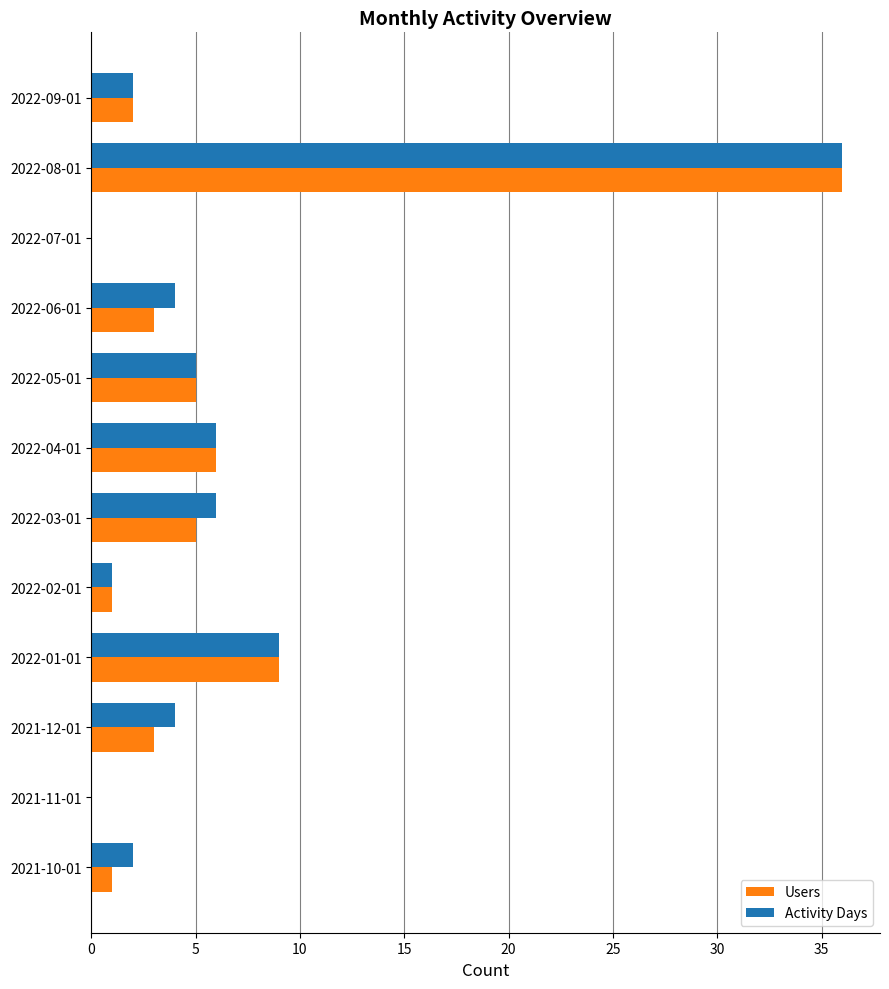

Is the value of Activity Days at 2022-09-01 greater than the value of Users at 2022-05-01?

No